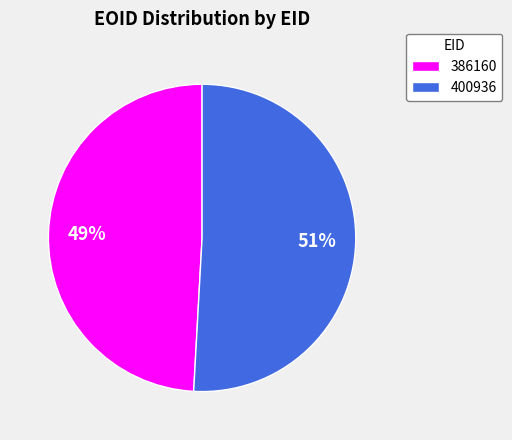

Which has a higher value, 400936 or 386160?

400936